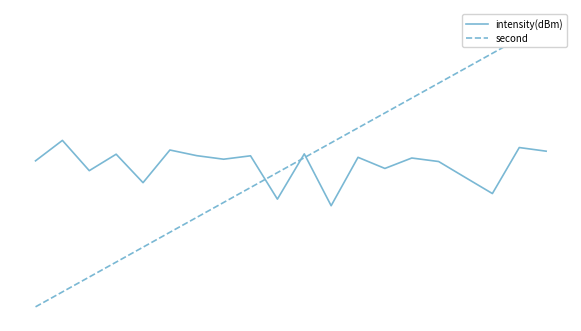

How many series are shown in this chart?

2